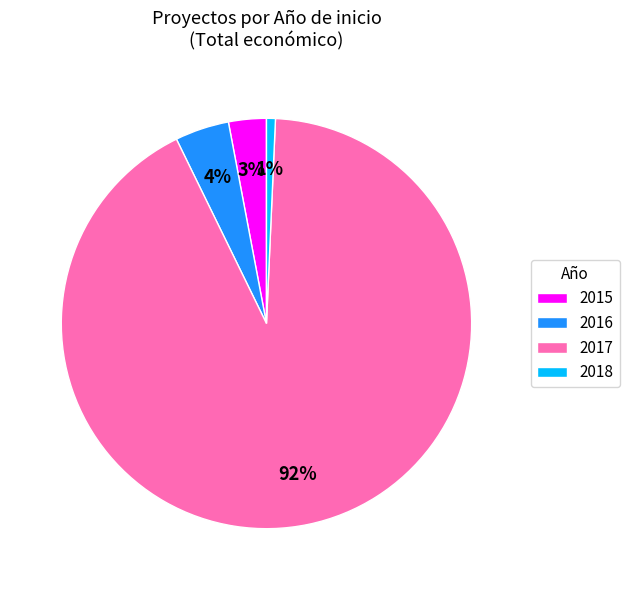

True or false: 2017 accounts for 99% of the total.

False